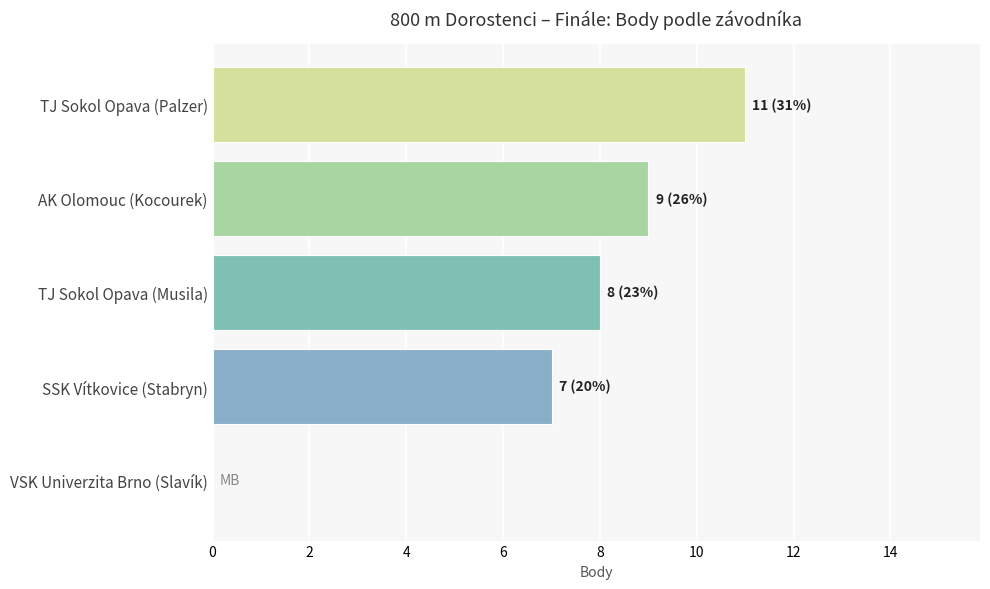

What is the ratio of the value at SSK Vítkovice (Stabryn) to the value at AK Olomouc (Kocourek)?

0.8